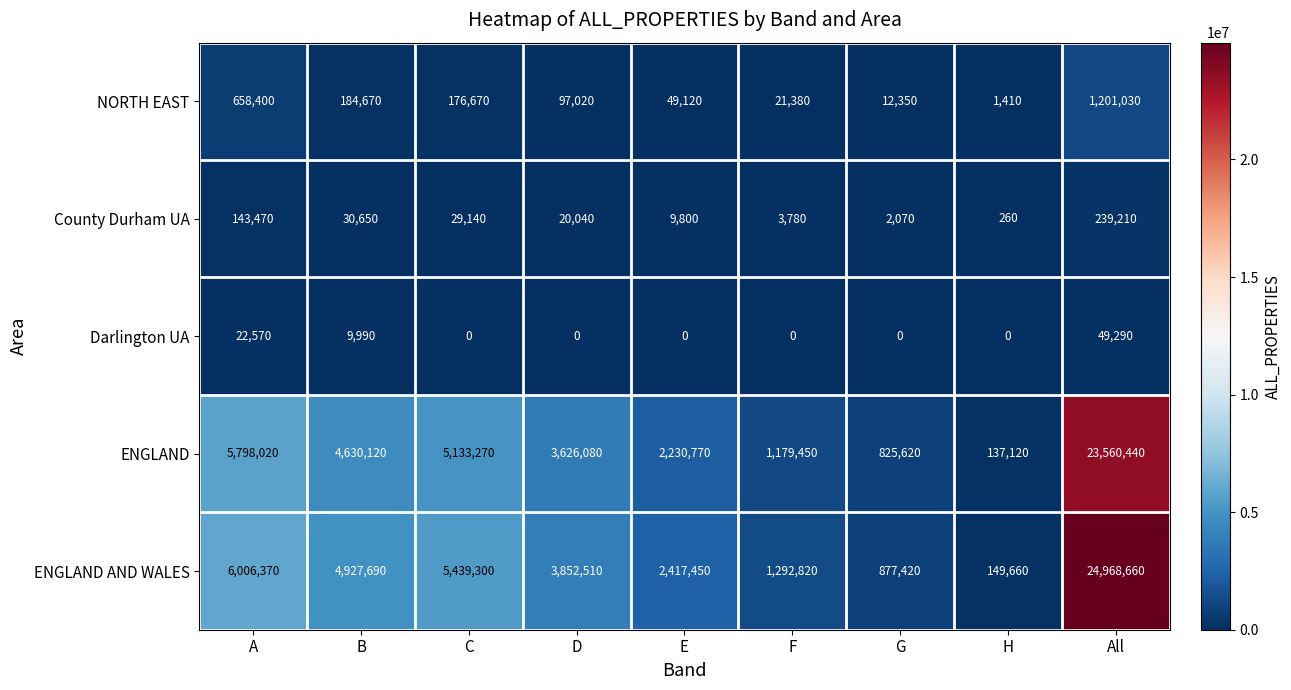

Which series has the largest total across all categories?

ENGLAND AND WALES